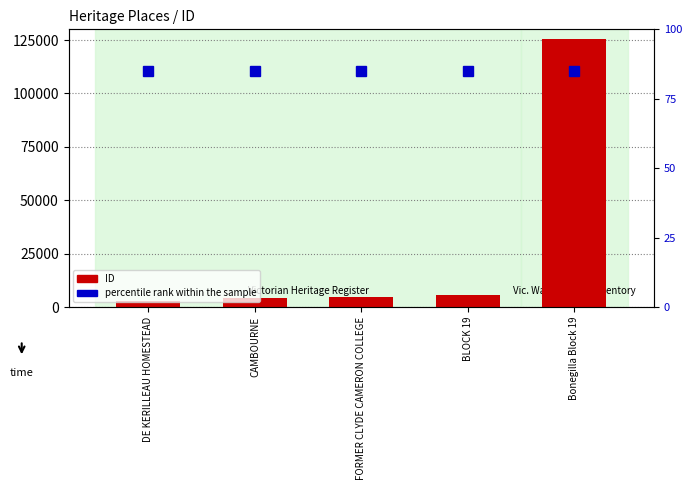

What are all the series names shown in the legend?

ID, percentile rank within the sample